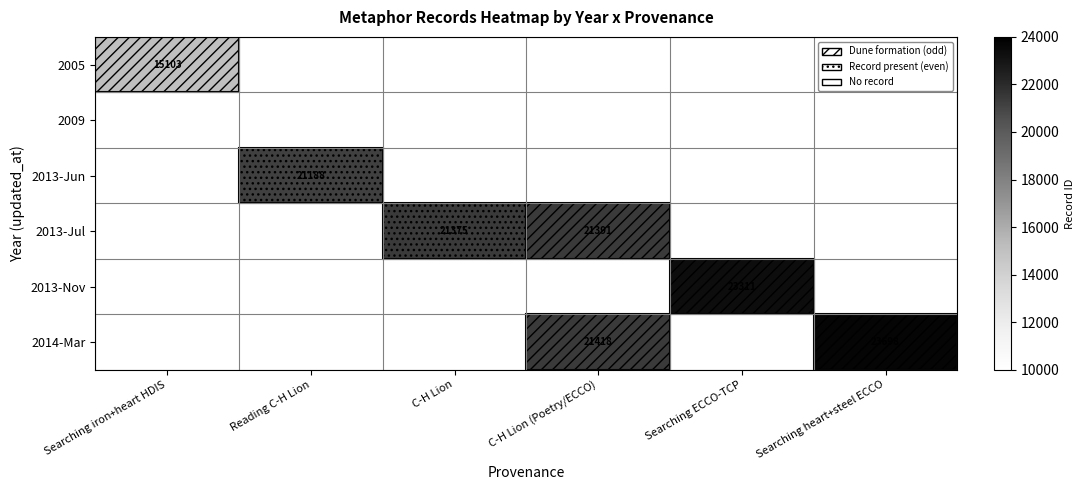

The value of 2013-Jul at C-H Lion is 31477. True or false?

False